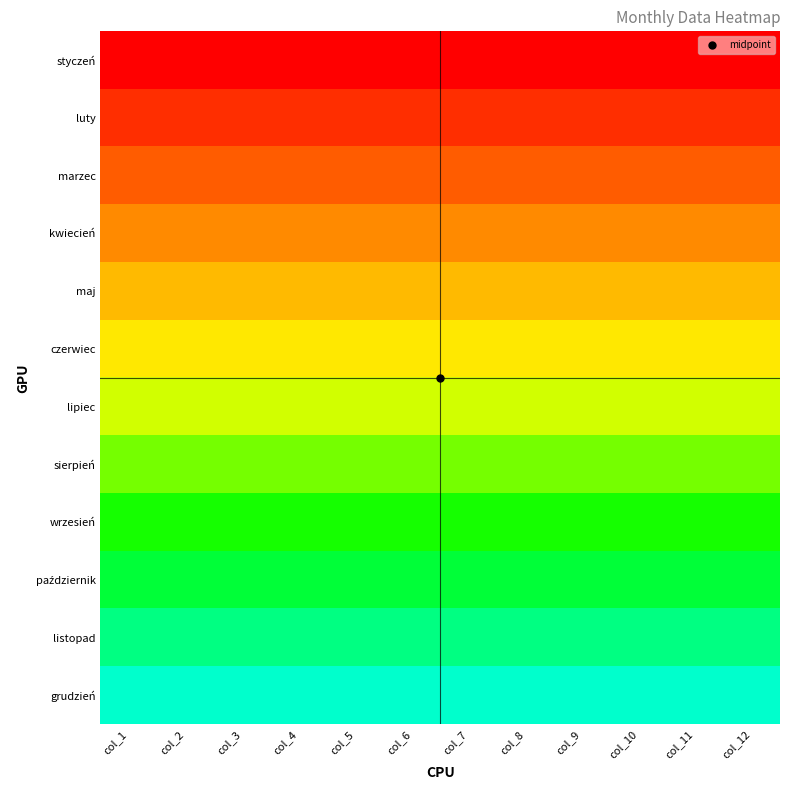

Which label corresponds to the smallest value in the chart?

col_1